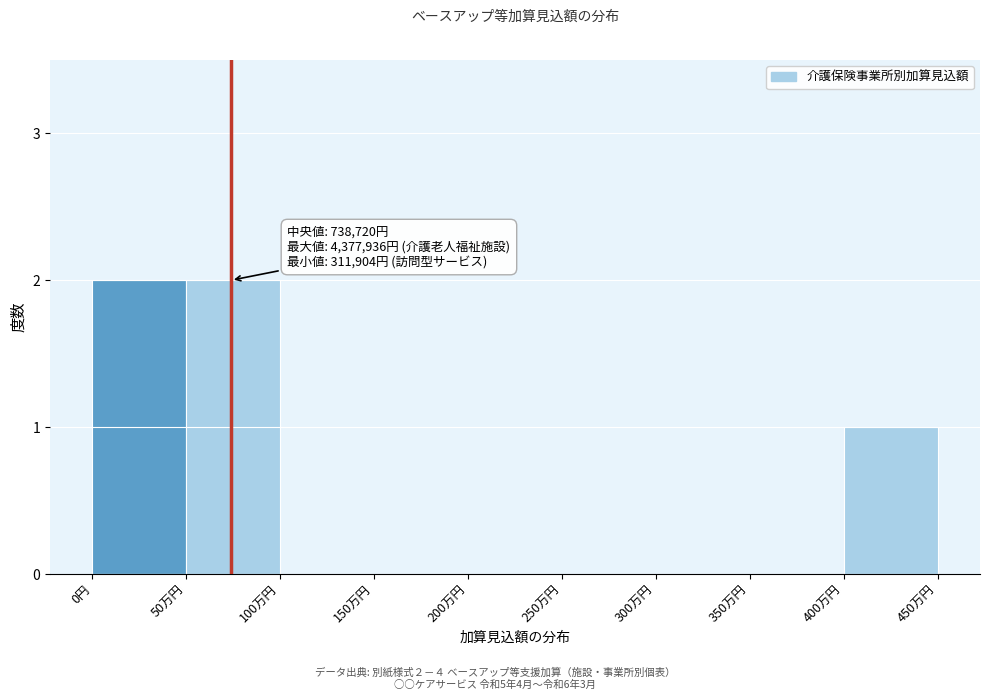

Reading right to left, extract all data points from this chart.

400万円=1	350万円=0	300万円=0	250万円=0	200万円=0	150万円=0	100万円=0	50万円=2	0円=2